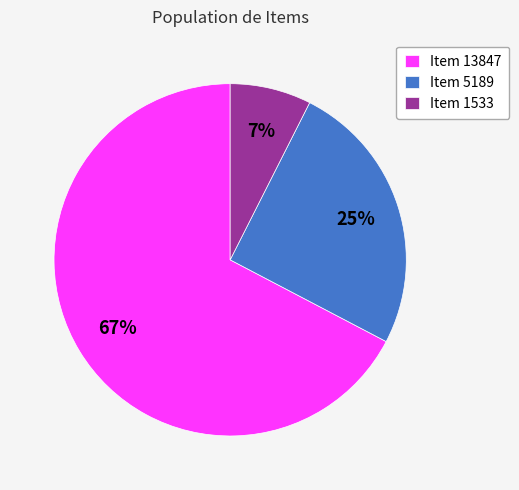

To the nearest percent, what percentage of the pie is Item 5189?

25%